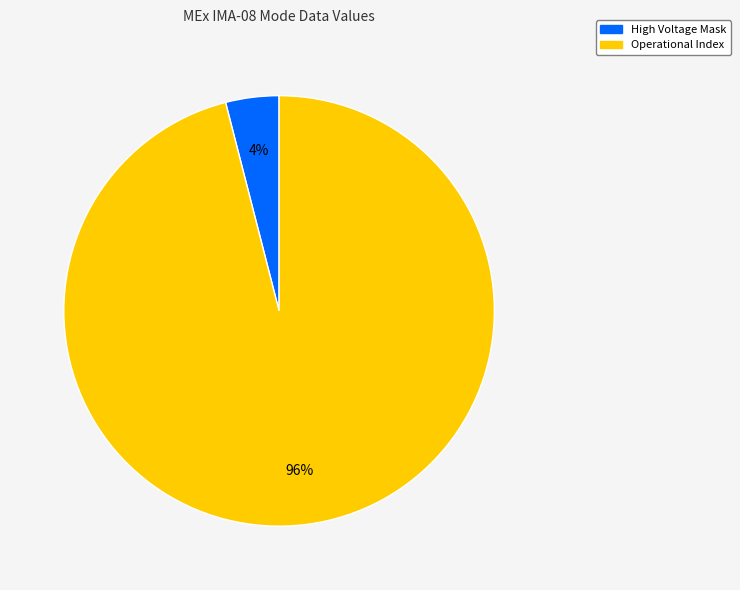

How many slices are in this pie chart?

2